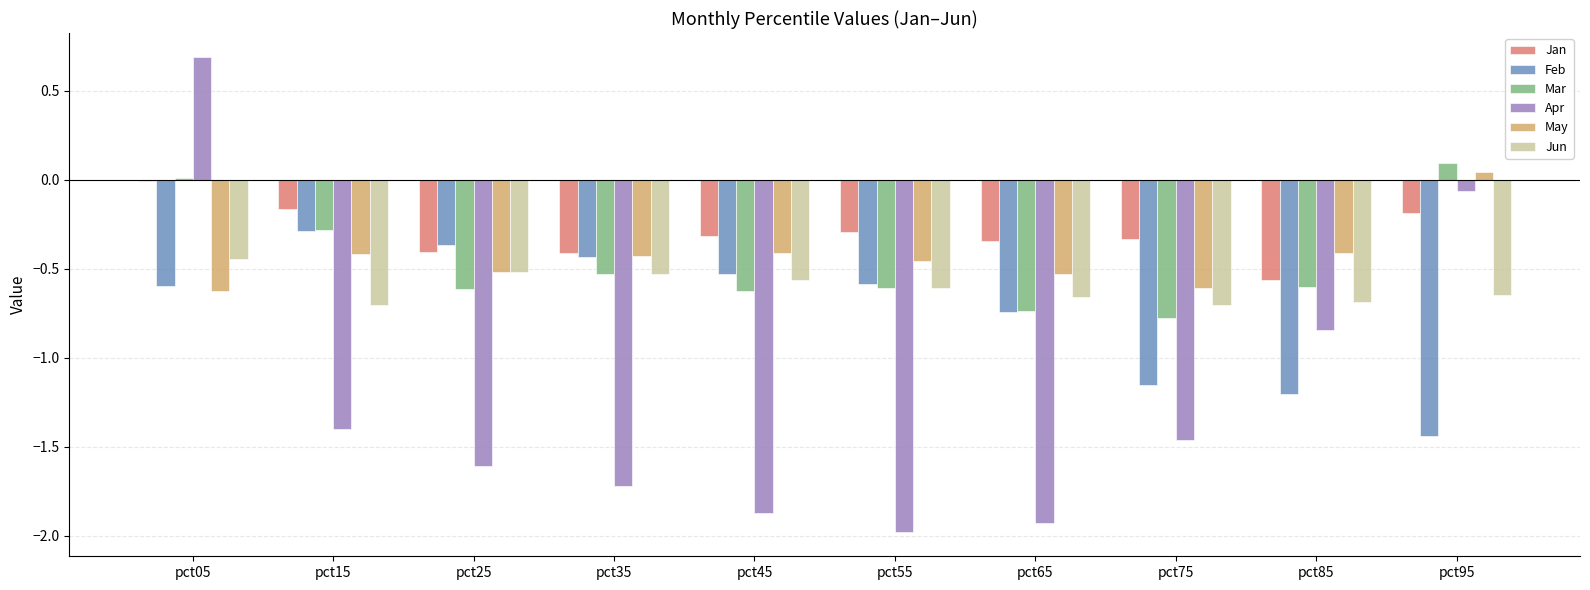

What are all the series names shown in the legend?

Jan, Feb, Mar, Apr, May, Jun